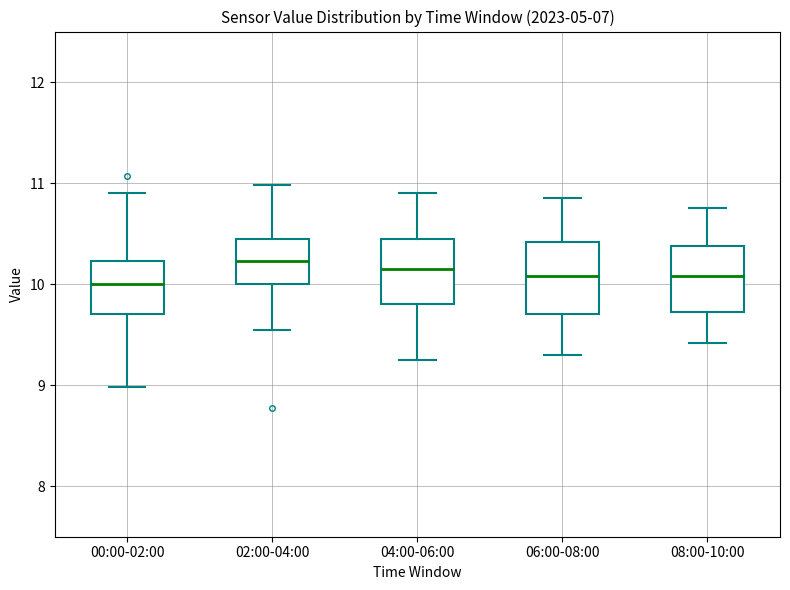

Reading left to right, read every box against the y-axis: the position of its median line, the range the box covers, and the ends of its whiskers. The values are not printed on the chart, so give them approximately, as read against the axis.

00:00-02:00: median 10.0, box 9.7 to 10.2, whiskers 9.0 to 10.9
02:00-04:00: median 10.2, box 10.0 to 10.5, whiskers 9.6 to 11.0
04:00-06:00: median 10.2, box 9.8 to 10.5, whiskers 9.3 to 10.9
06:00-08:00: median 10.1, box 9.7 to 10.4, whiskers 9.3 to 10.9
08:00-10:00: median 10.1, box 9.7 to 10.4, whiskers 9.4 to 10.8